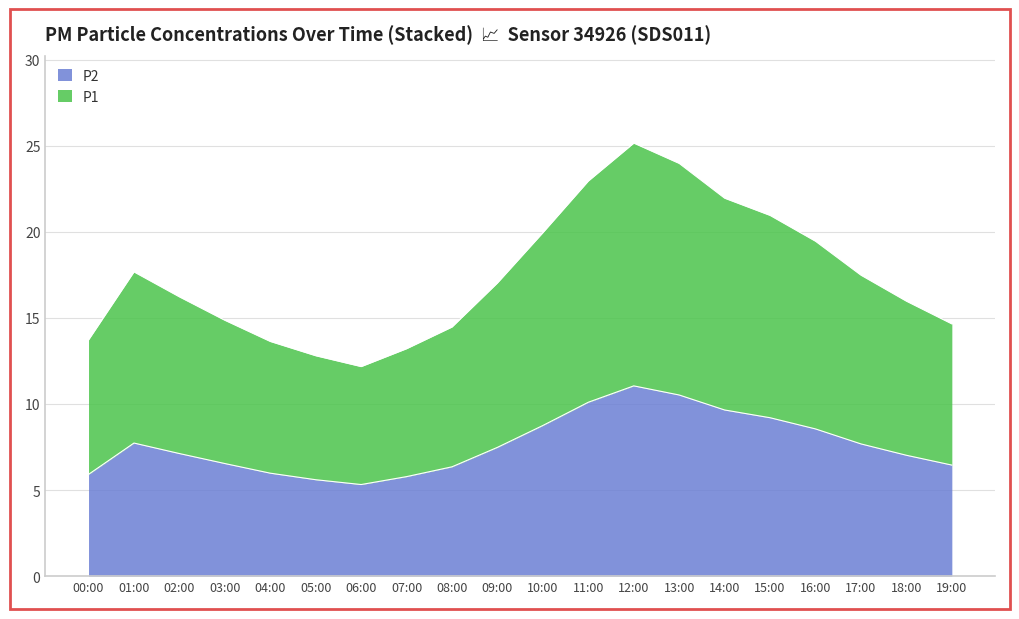

Count the number of categories in the chart.

20